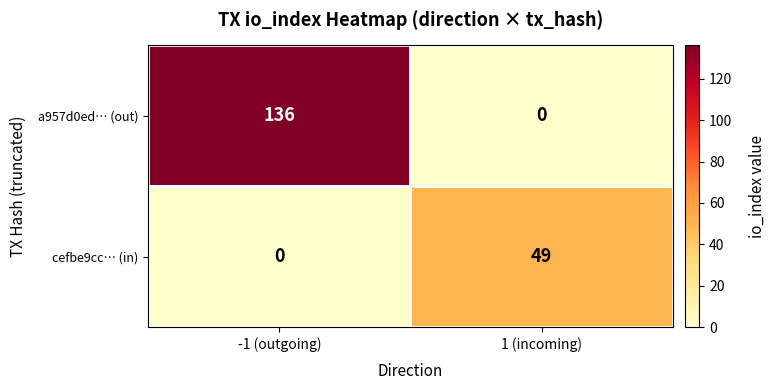

Reading right to left, transcribe all the data shown in this chart.

a957d0ed… (out): 1 (incoming)=0	-1 (outgoing)=136
cefbe9cc… (in): 1 (incoming)=49	-1 (outgoing)=0